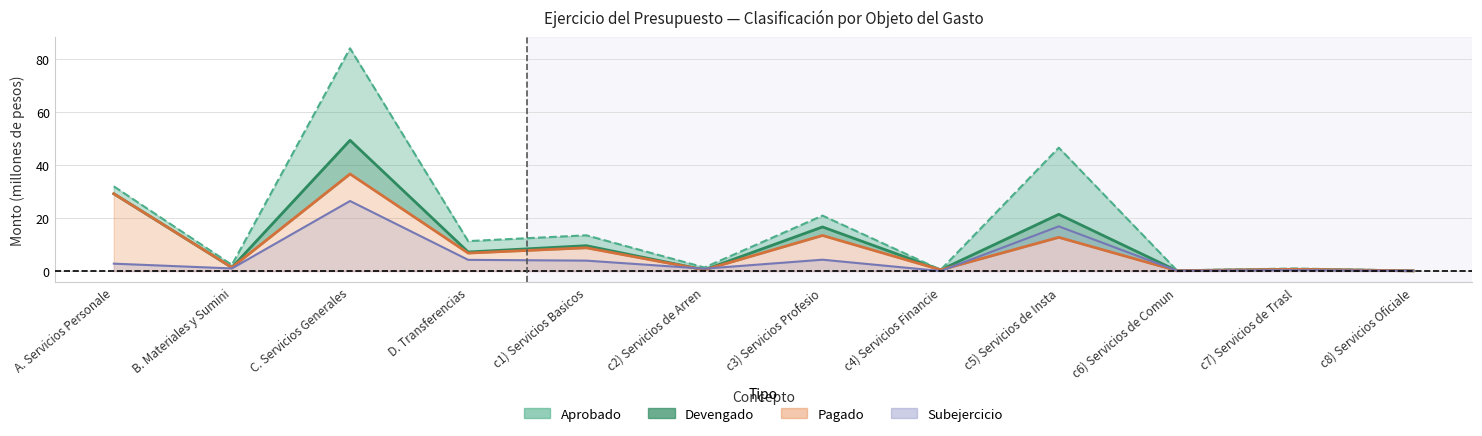

Which series has the widest spread of values?

Aprobado